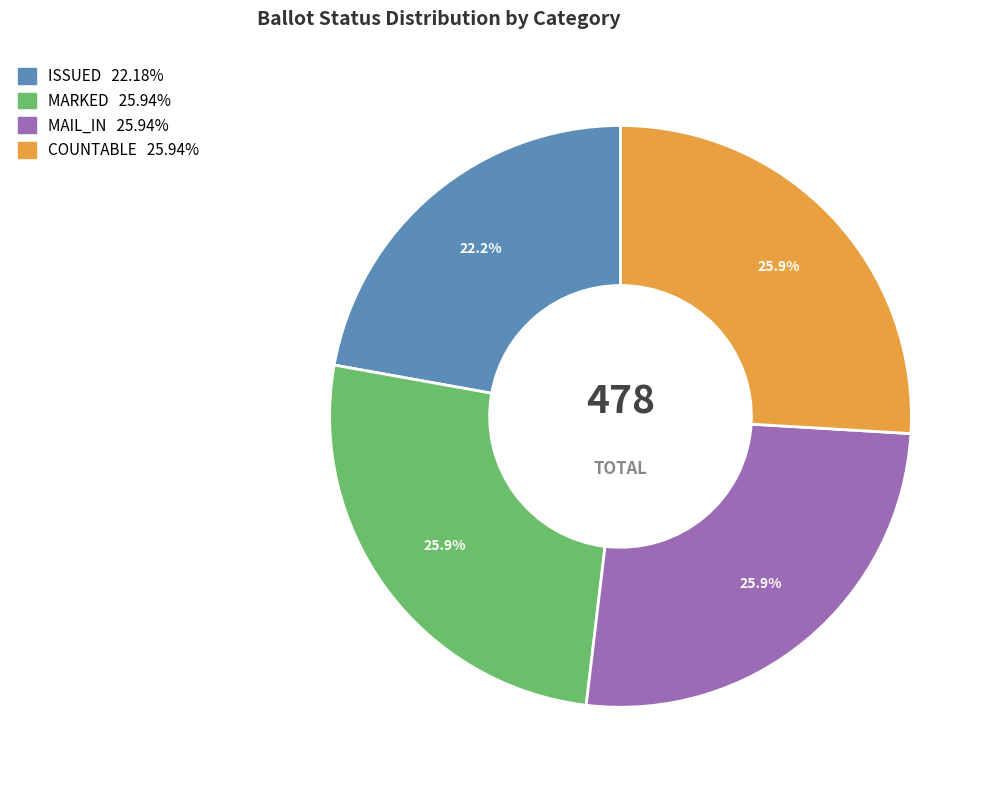

Is there a majority slice in this chart?

No